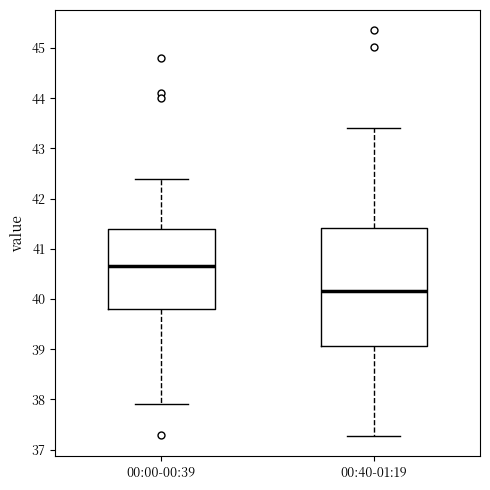

Which box's median line is the lowest?

00:40-01:19